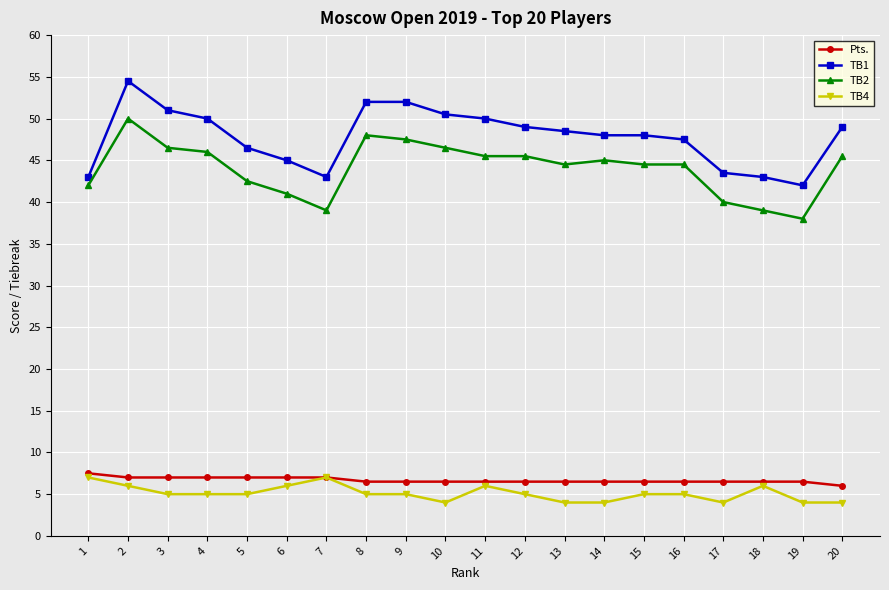

True or false: Pts. and TB1 intersect in this chart.

False